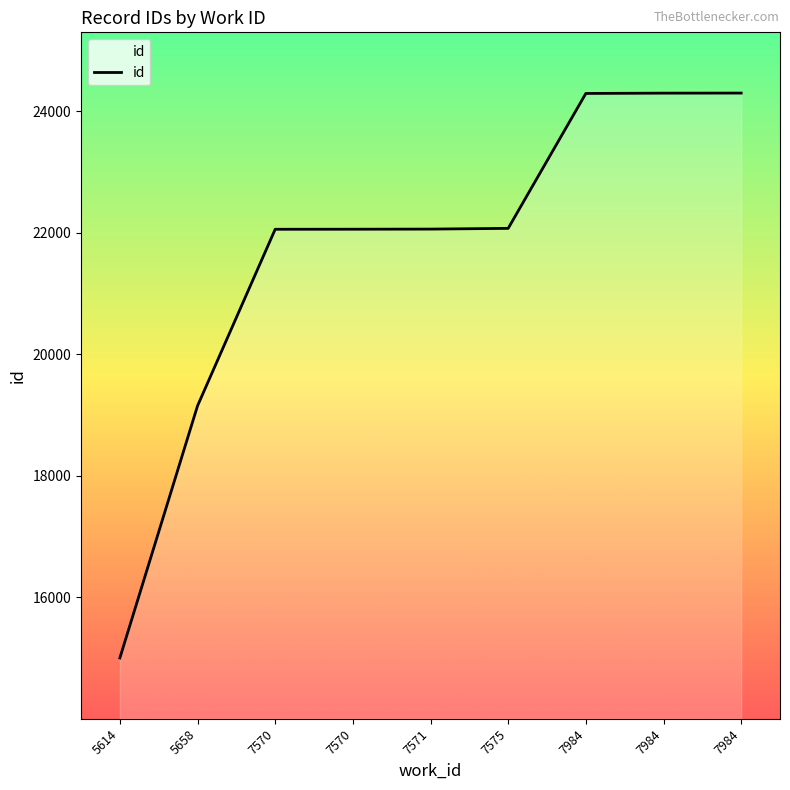

The value at 7575 is 38361. True or false?

False